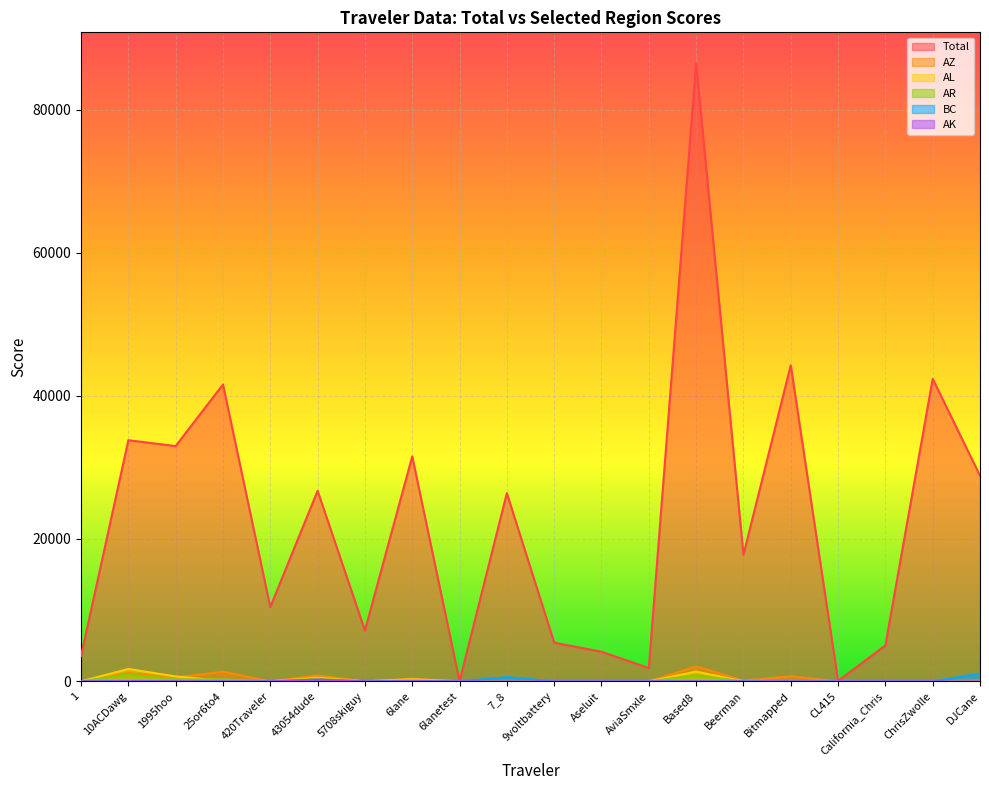

The AK series shows -86.7 at Bitmapped. True or false?

False